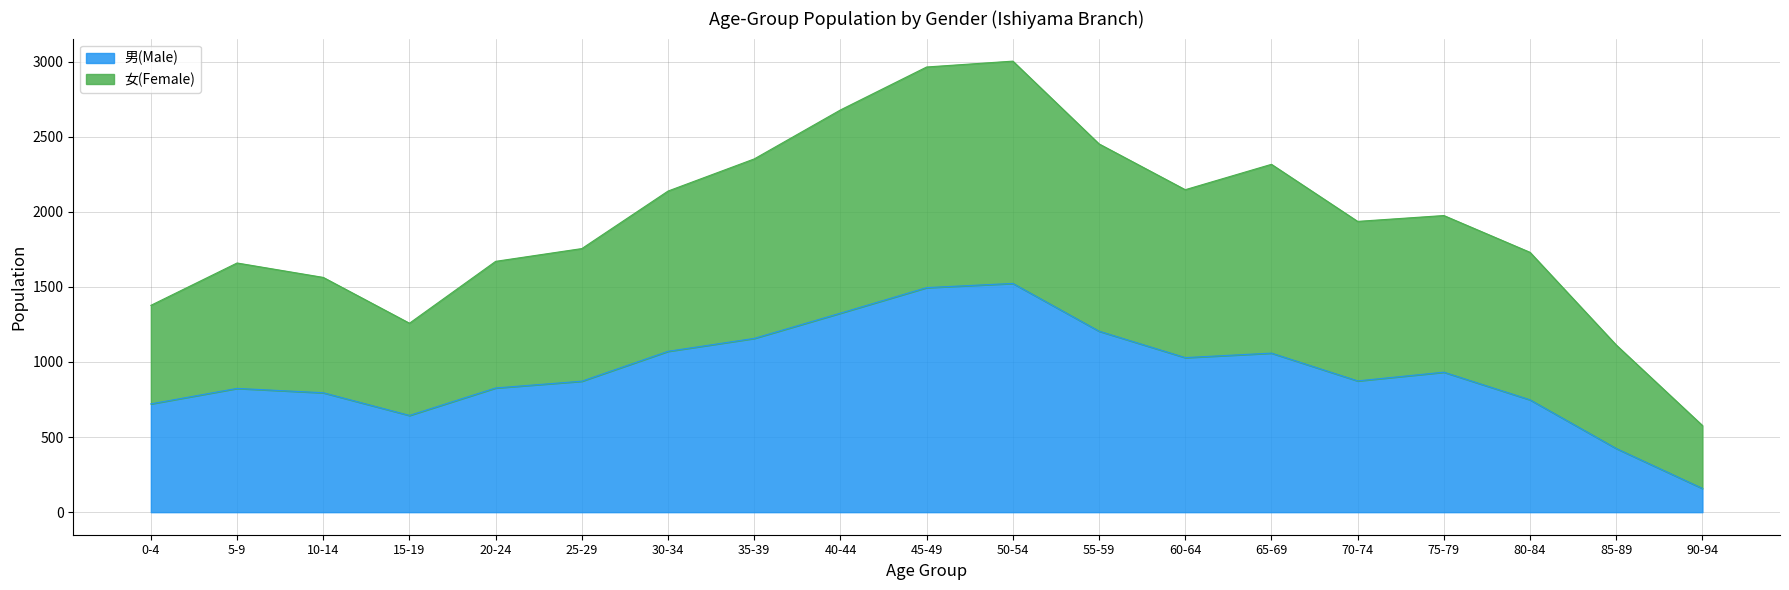

At which label is 男(Male) closest to 840?

20-24